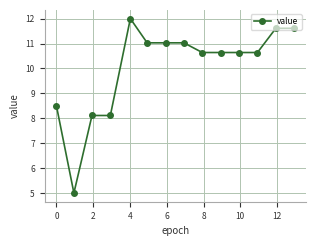

True or false: there are more than 0 points higher than both neighbors.

True